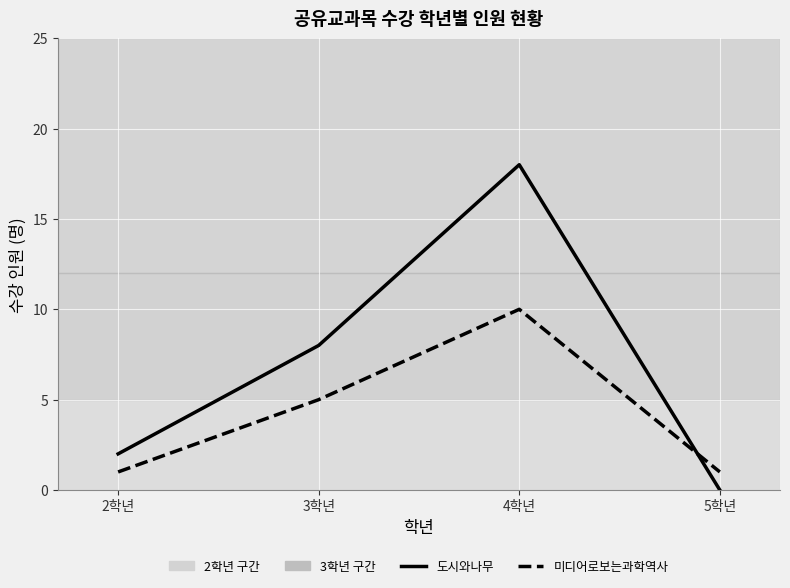

Does the chart have visible grid lines?

Yes